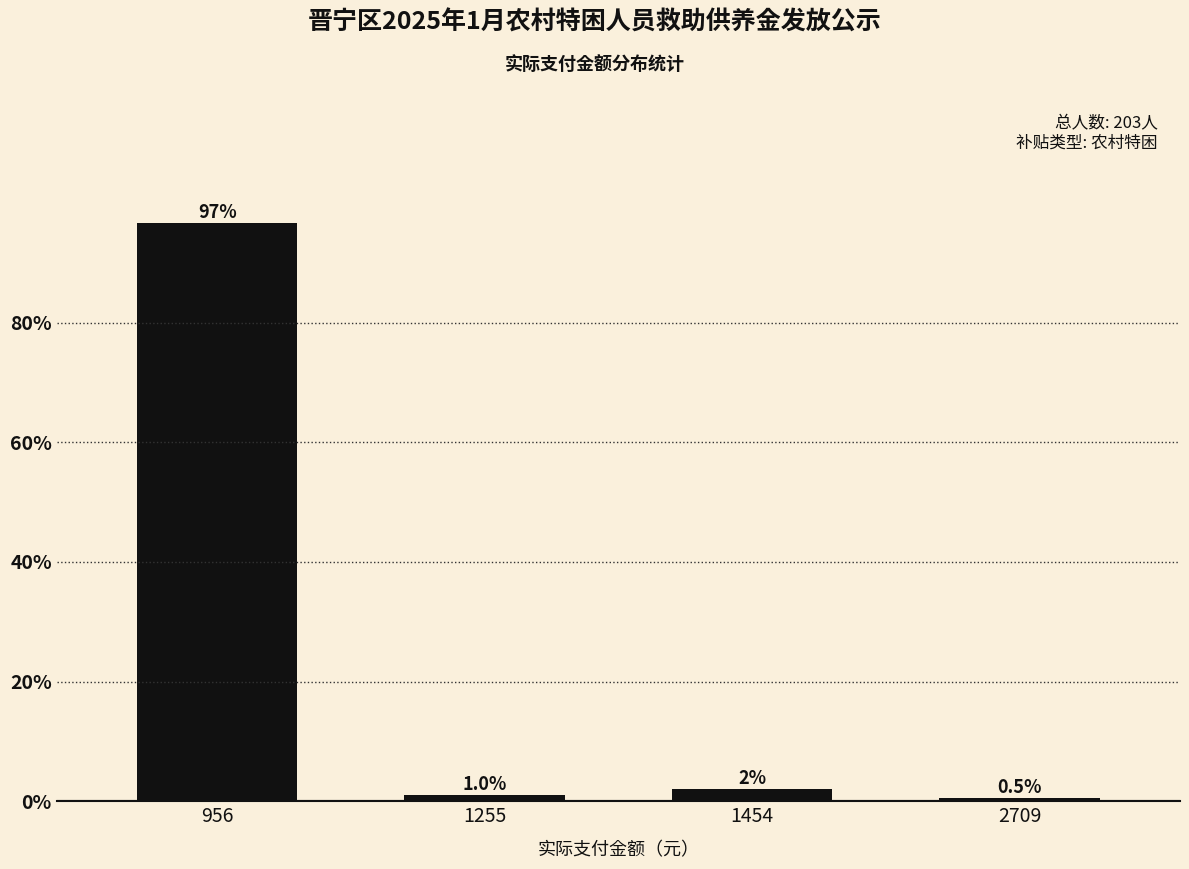

At which category does the chart reach its minimum across all series?

2709